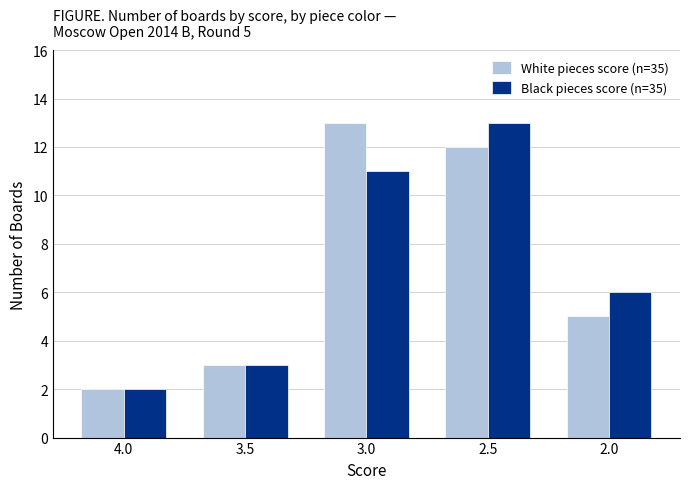

What is the sum of the White pieces score (n=35) values at 3.0 and 2.0?

18